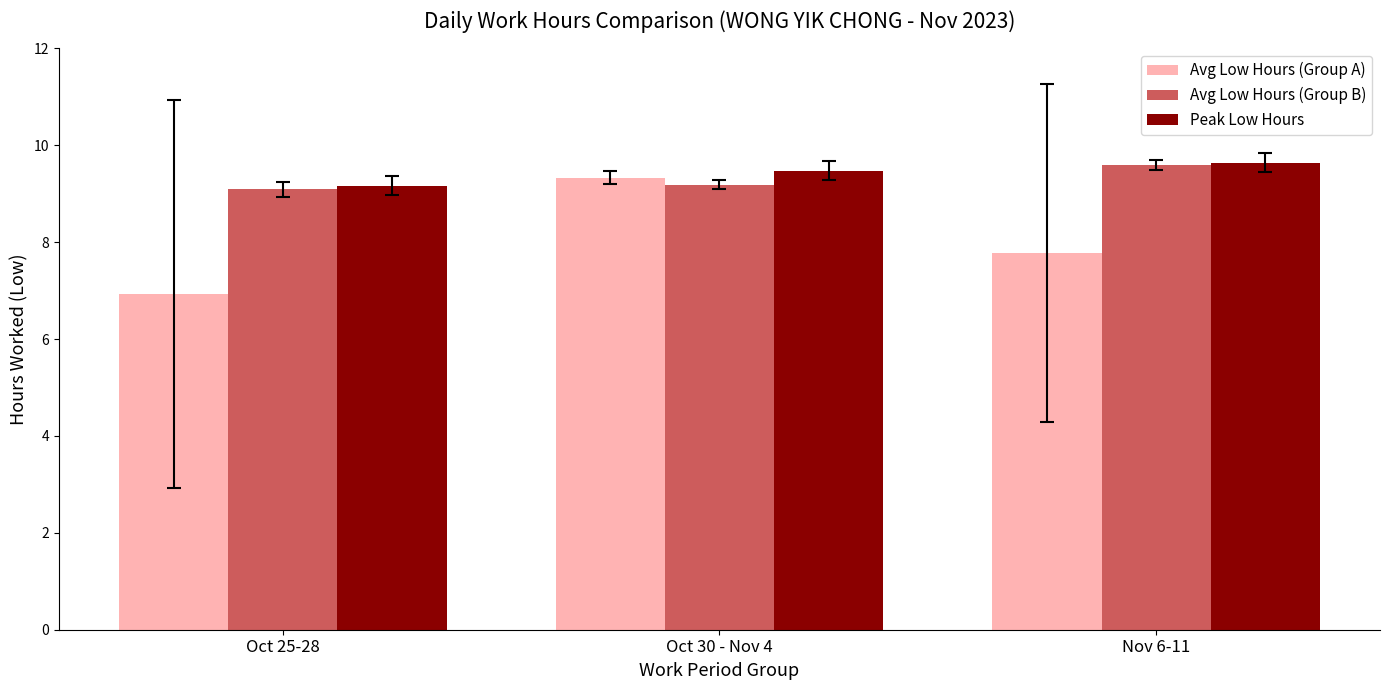

Which series has the largest total across all categories?

Peak Low Hours